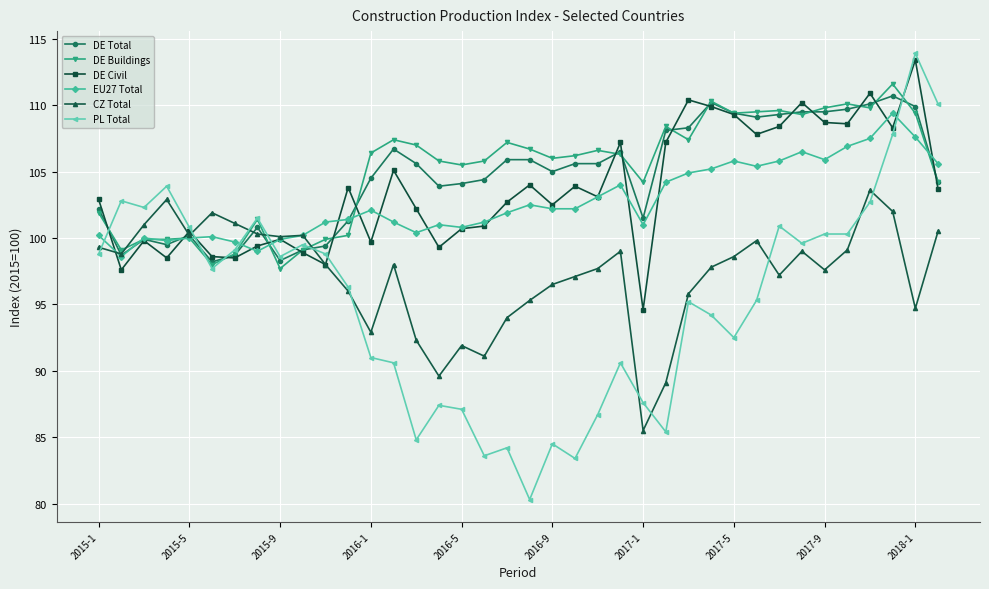

Which series has the widest spread of values?

PL Total